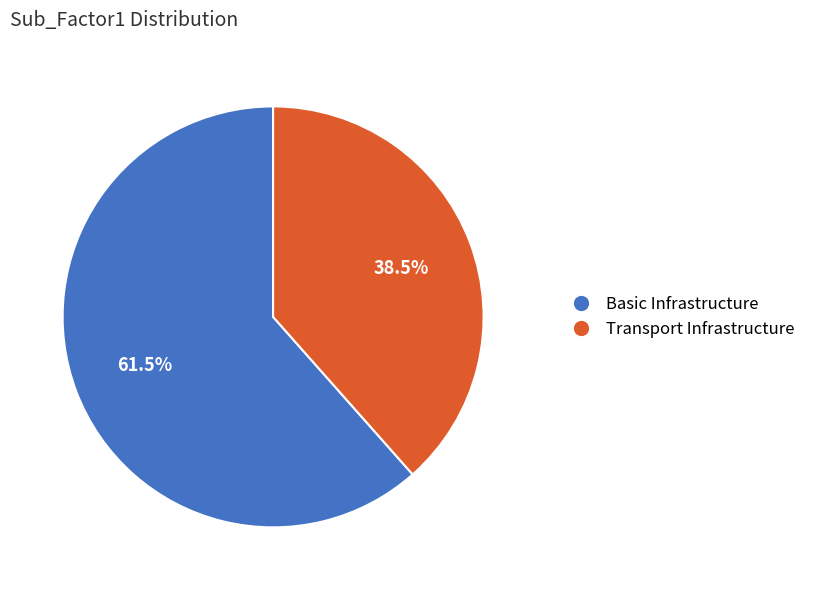

Is there a majority slice in this chart?

Yes